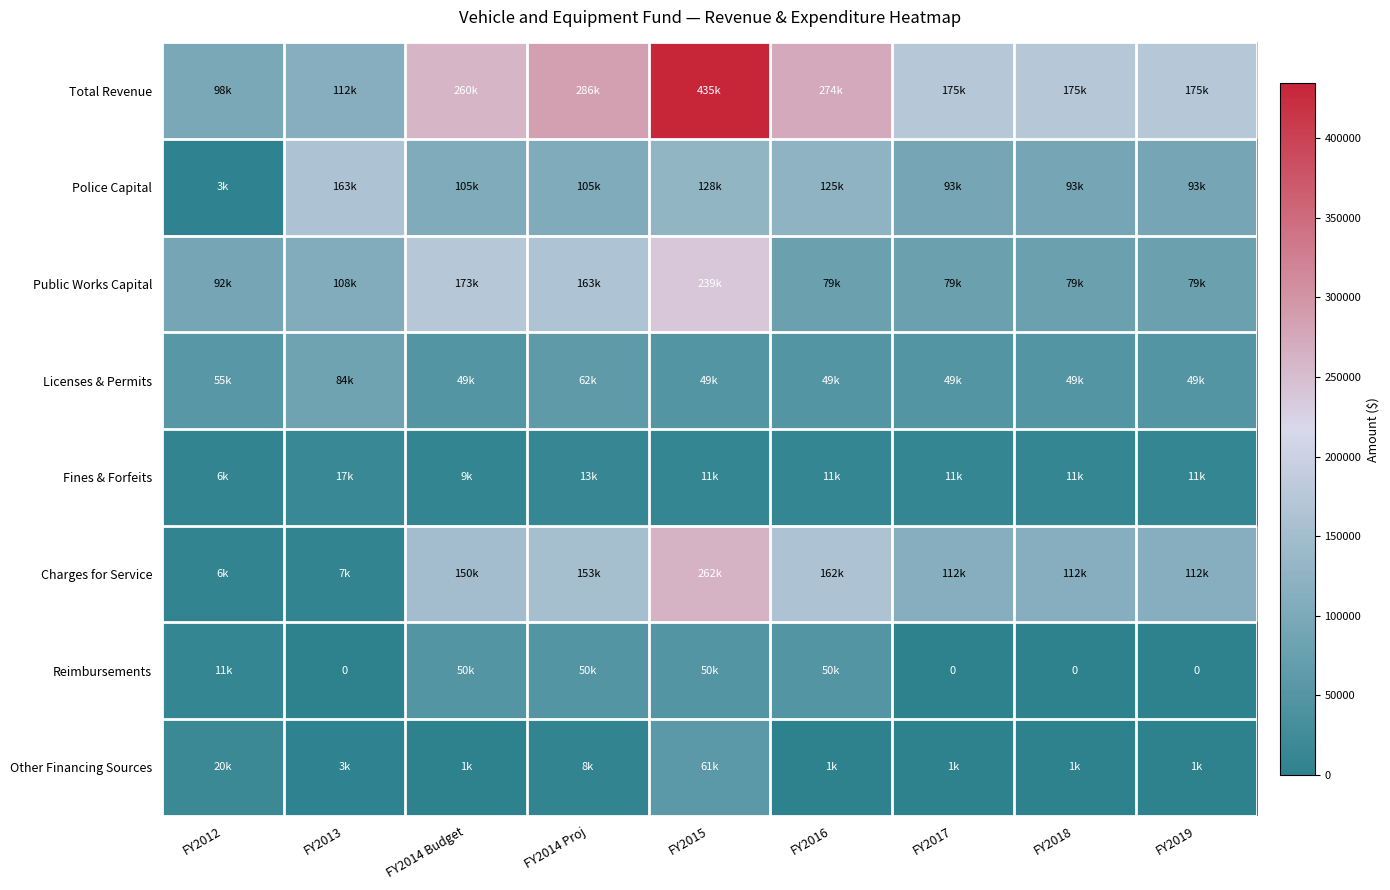

What is the average value of the Other Financing Sources series?

10681